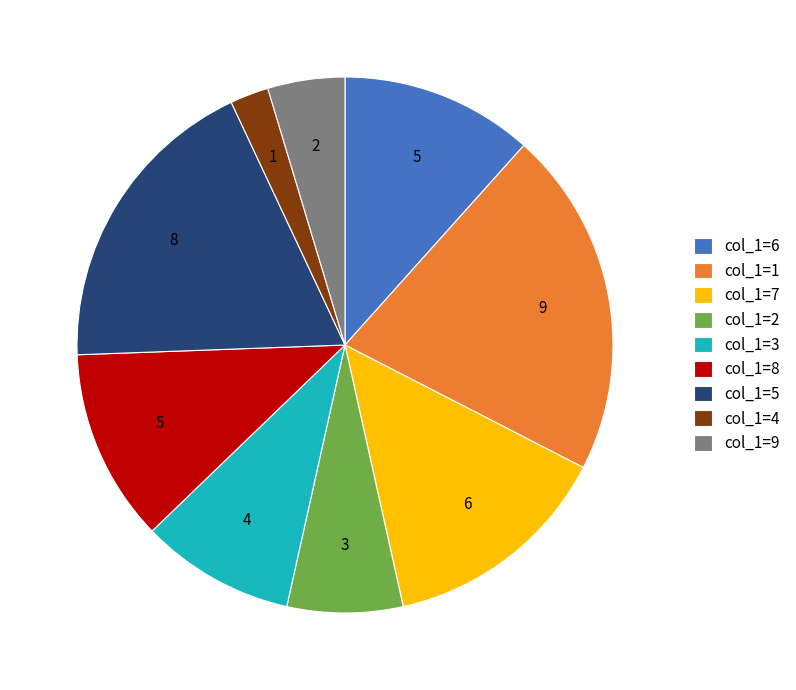

Does any single category account for the majority?

No